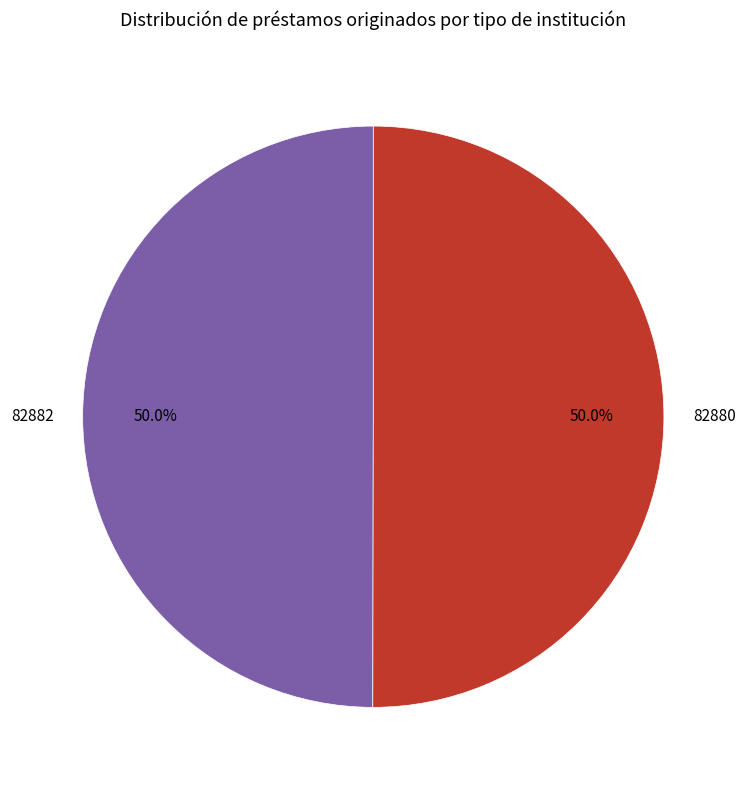

Combined, what portion of the pie is 82882 and 82880?

100.0%